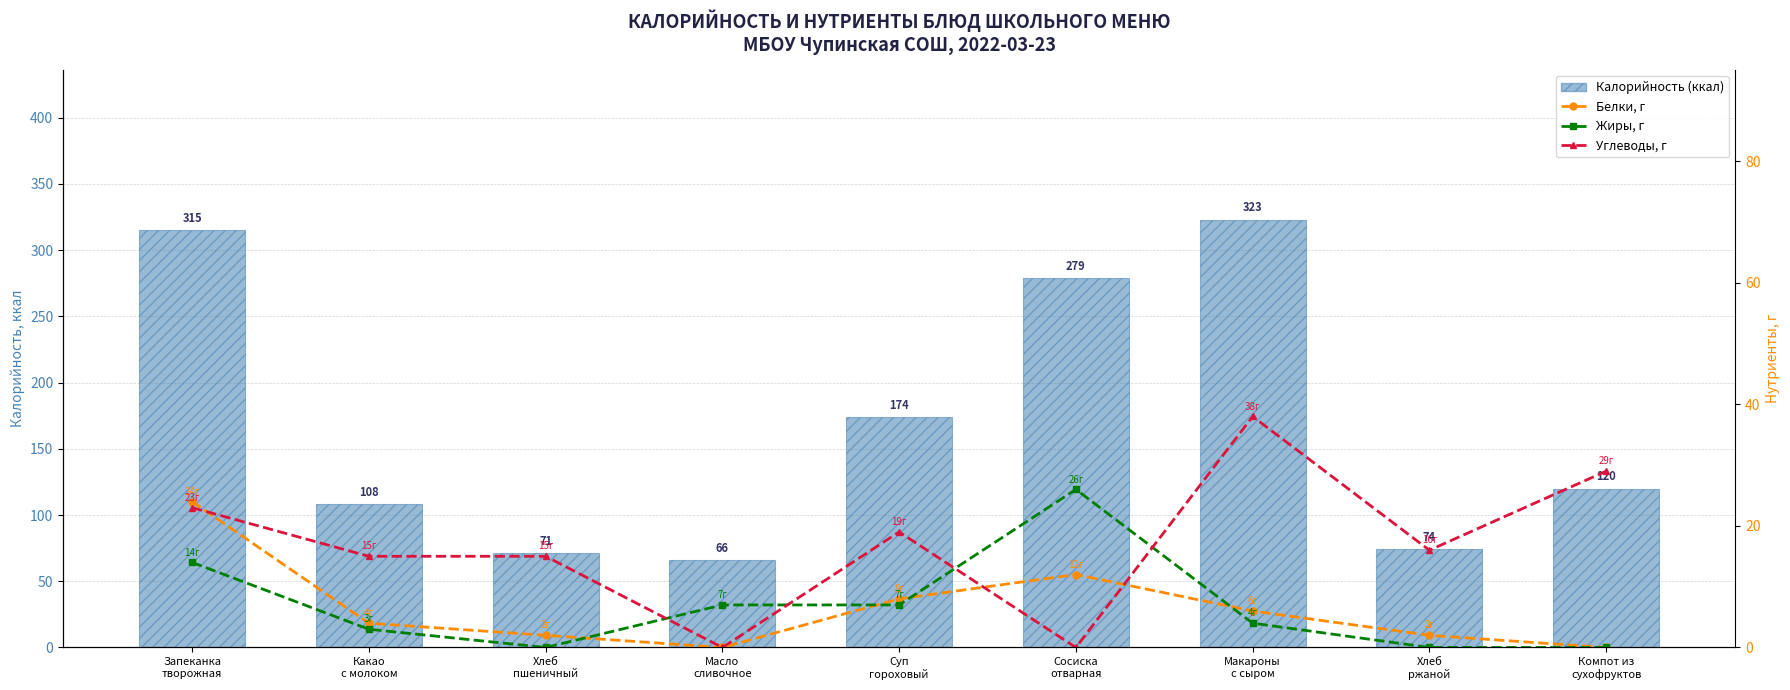

List the labels in order of Жиры, г value, smallest first.

Хлеб
пшеничный, Хлеб
ржаной, Компот из
сухофруктов, Какао
с молоком, Макароны
с сыром, Масло
сливочное, Суп
гороховый, Запеканка
творожная, Сосиска
отварная